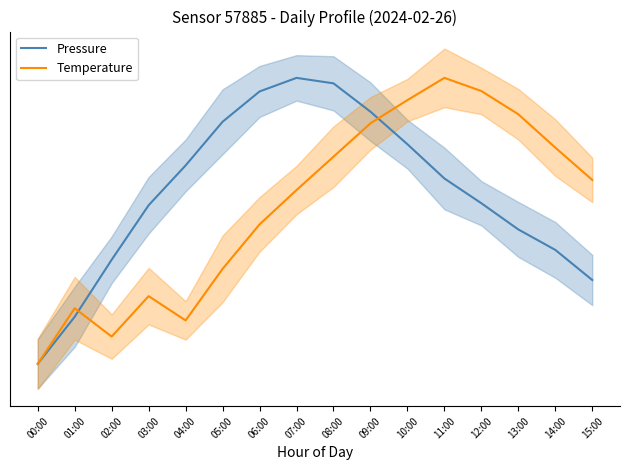

List the series in order of their overall mean, lowest first.

Temperature, Pressure